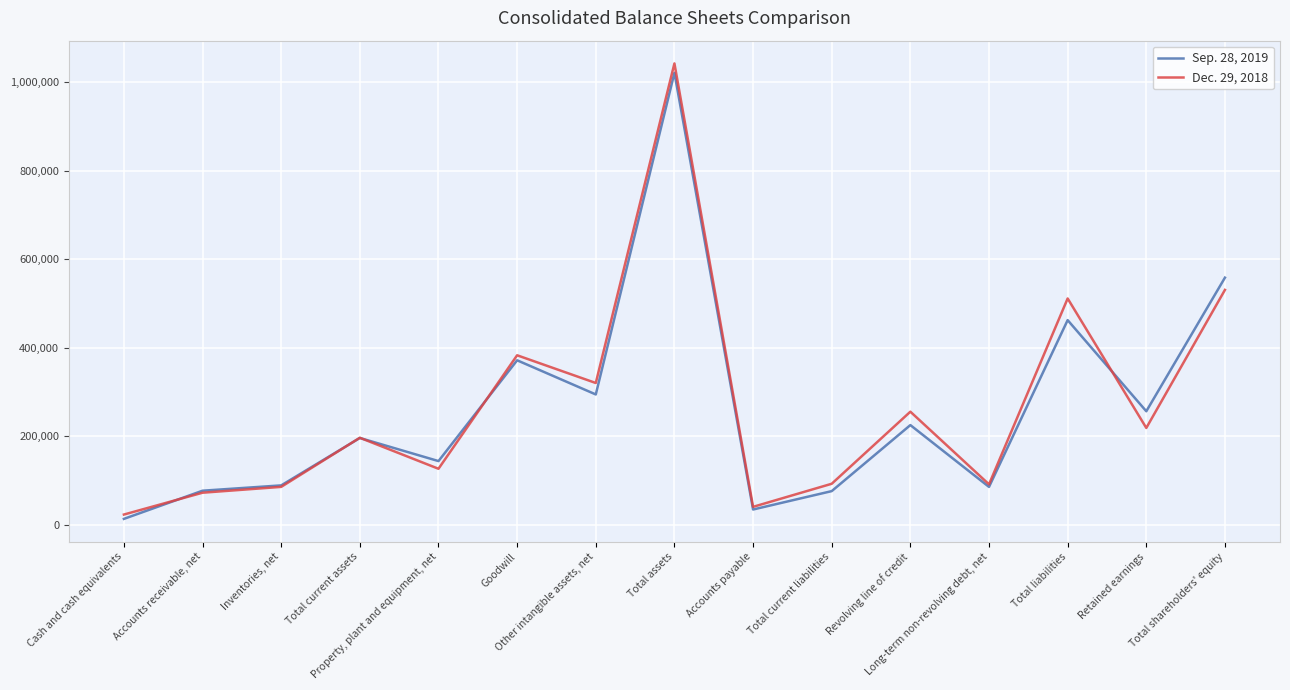

Which series has the largest range (max minus min)?

Dec. 29, 2018